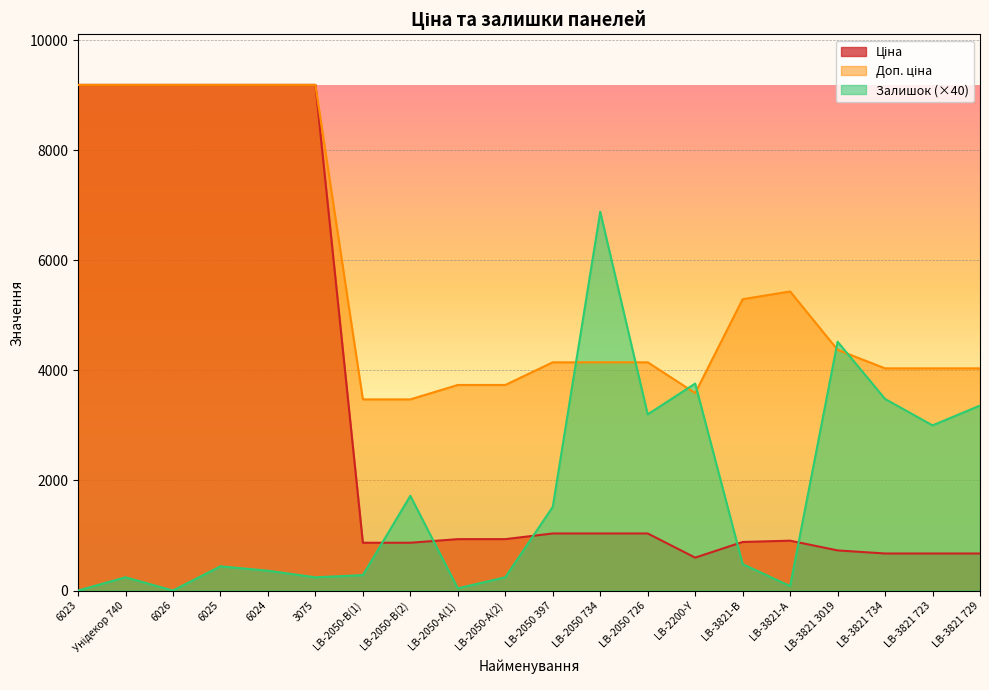

How many lines are shown in the chart?

3